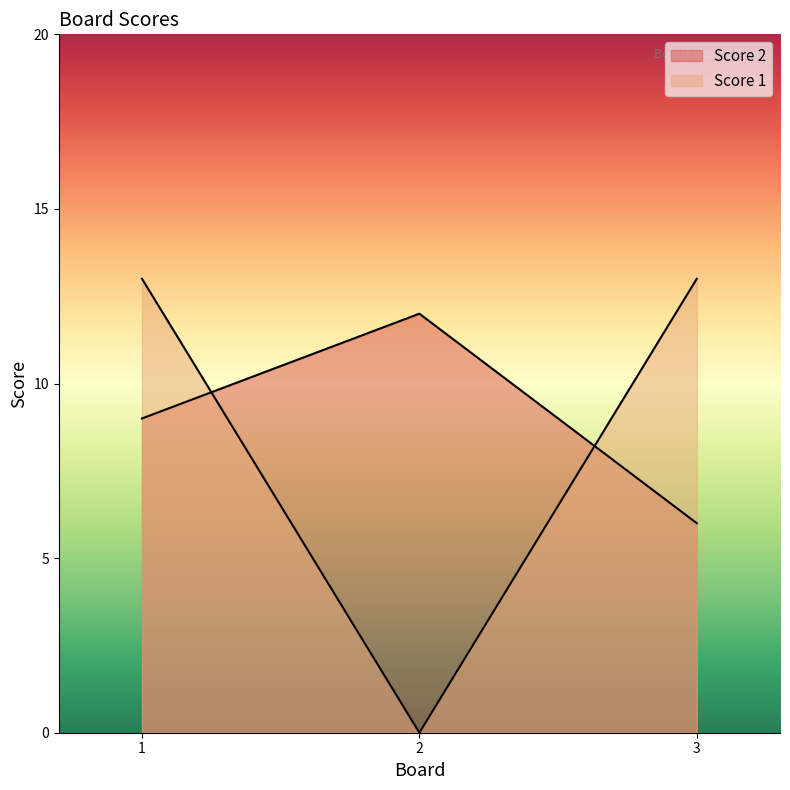

The Score 1 series shows 13 at 1. True or false?

True